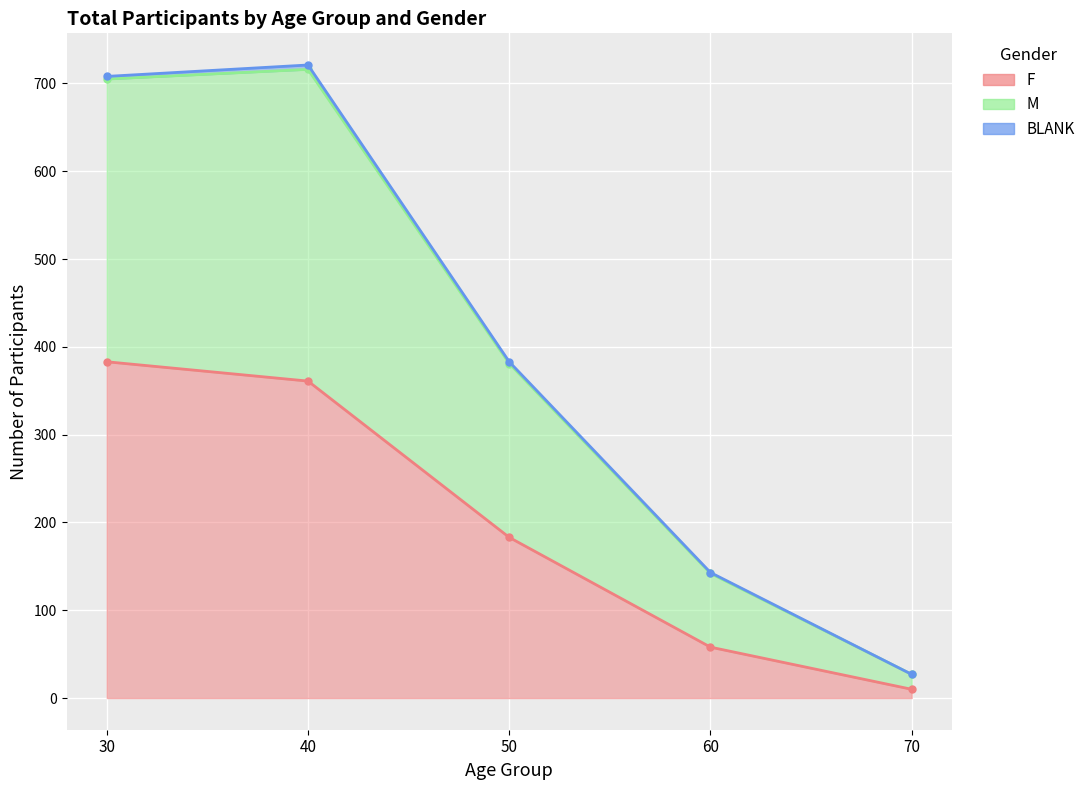

Which category has the highest value across all series?

40